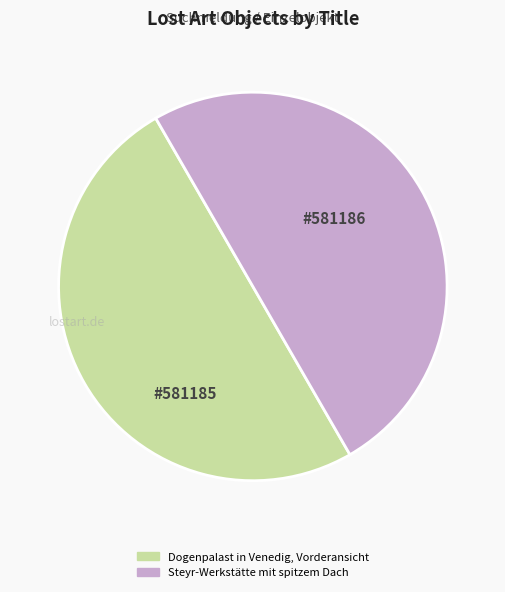

Do Steyr-Werkstätte mit spitzem Dach and Dogenpalast in Venedig, Vorderansicht together represent more than half of the pie?

Yes